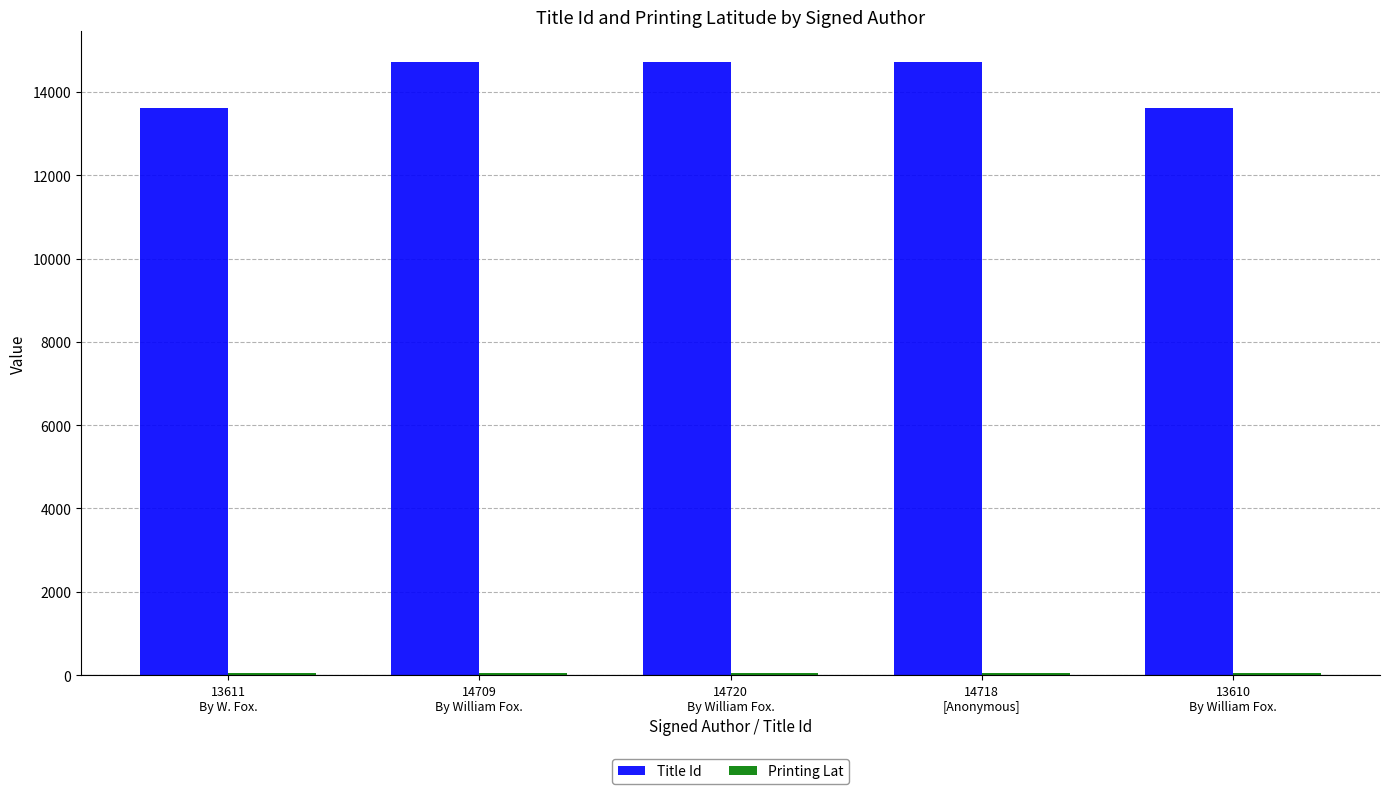

Which series has the largest total across all categories?

Title Id